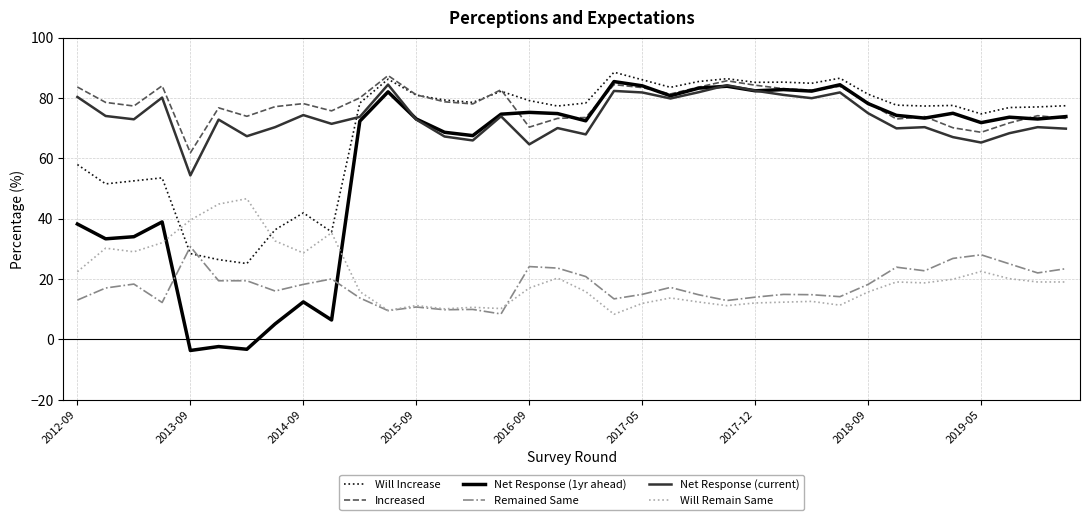

What is the average value of the Net Response (current) series?

73.6